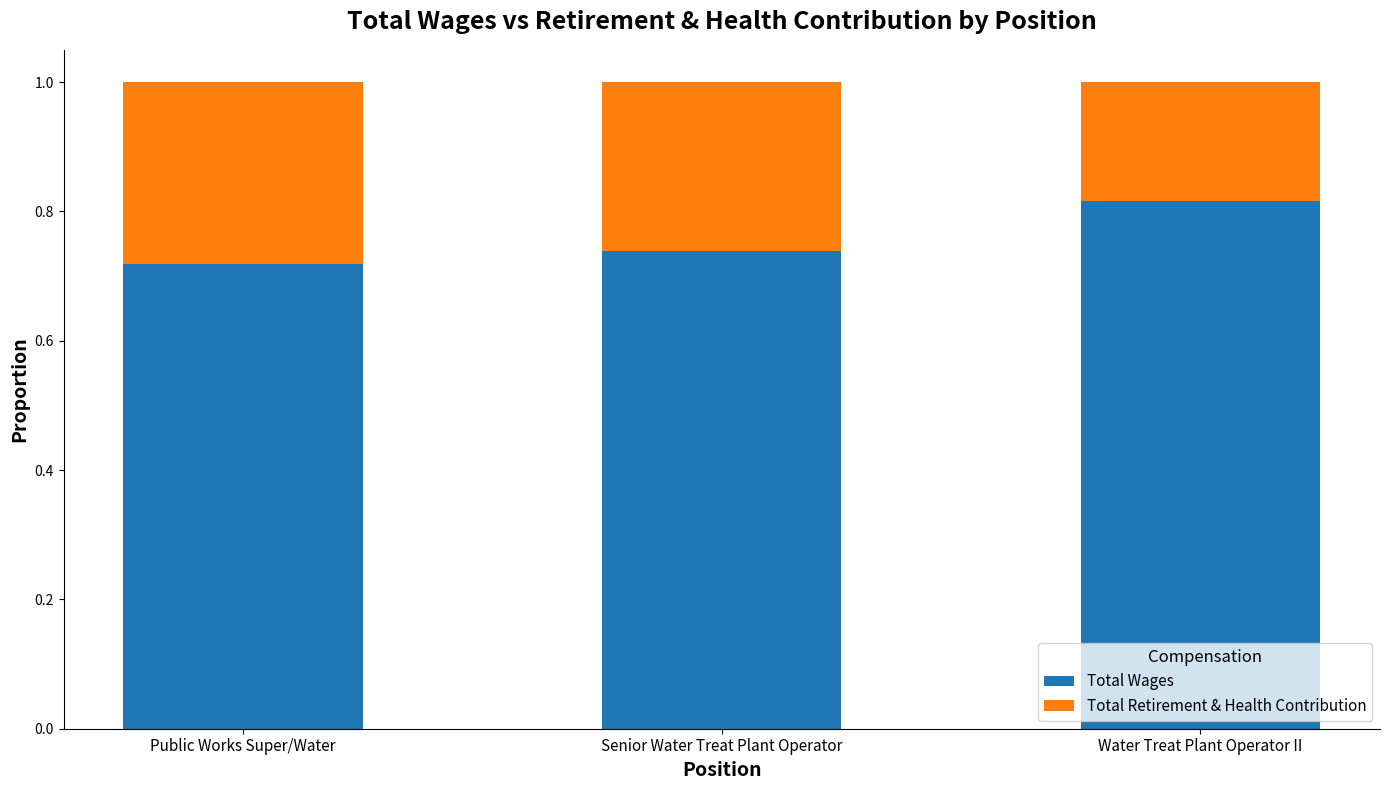

True or false: Total Wages has a value of 1.2 at Water Treat Plant Operator II.

False